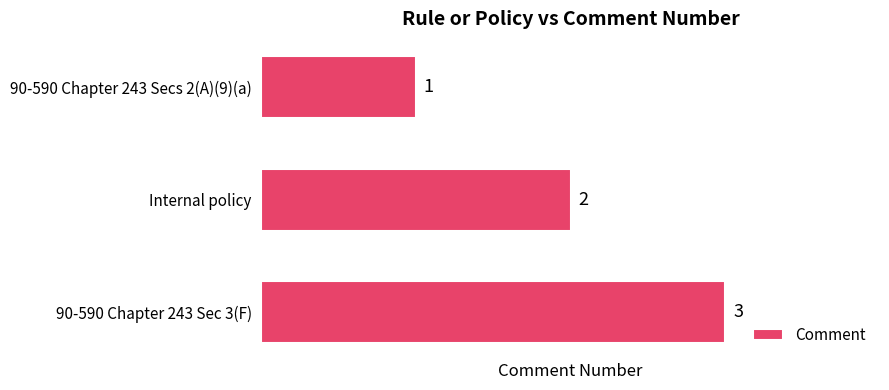

What position from the bottom is 90-590 Chapter 243 Secs 2(A)(9)(a)?

3